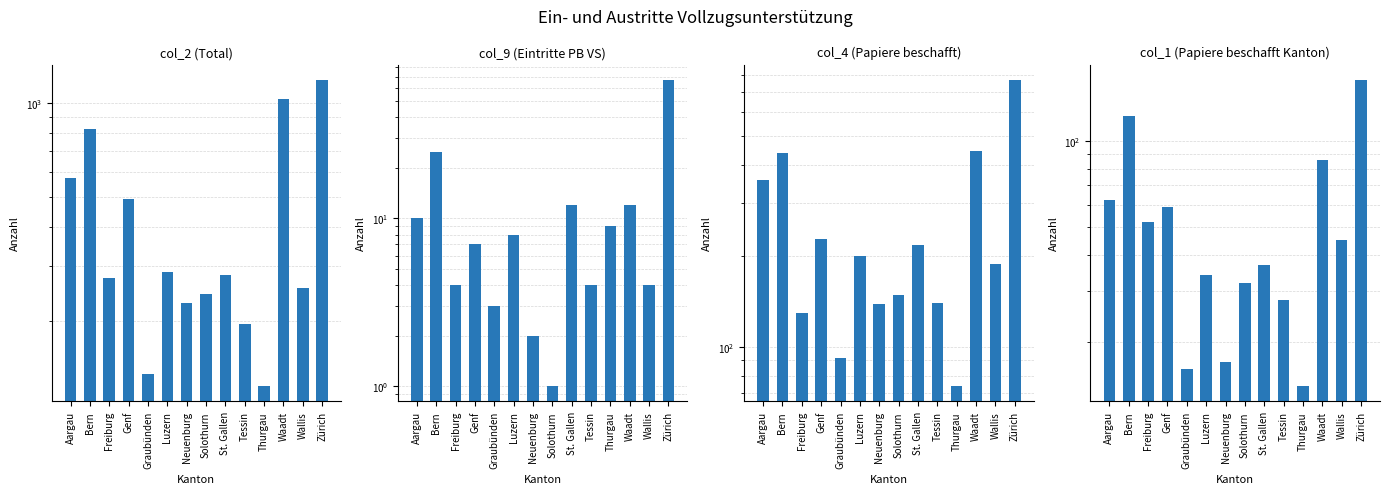

What are all the series names shown in the legend?

col_2 (Total), col_9 (Eintritte PB VS), col_4 (Papiere beschafft), col_1 (Papiere beschafft Kanton)